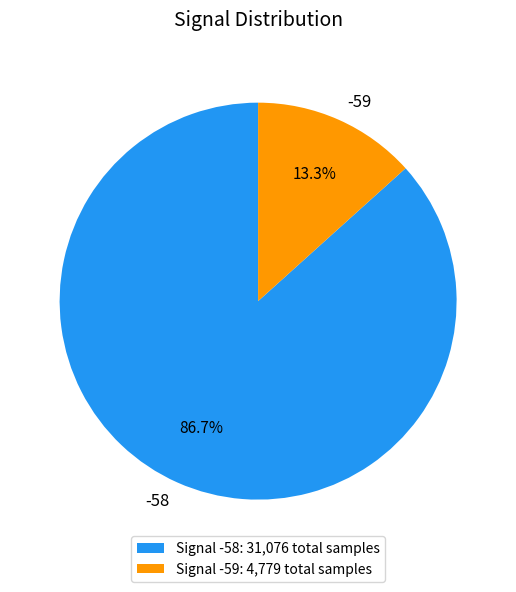

Approximately how many times larger is the value at -58 compared to -59?

6.5